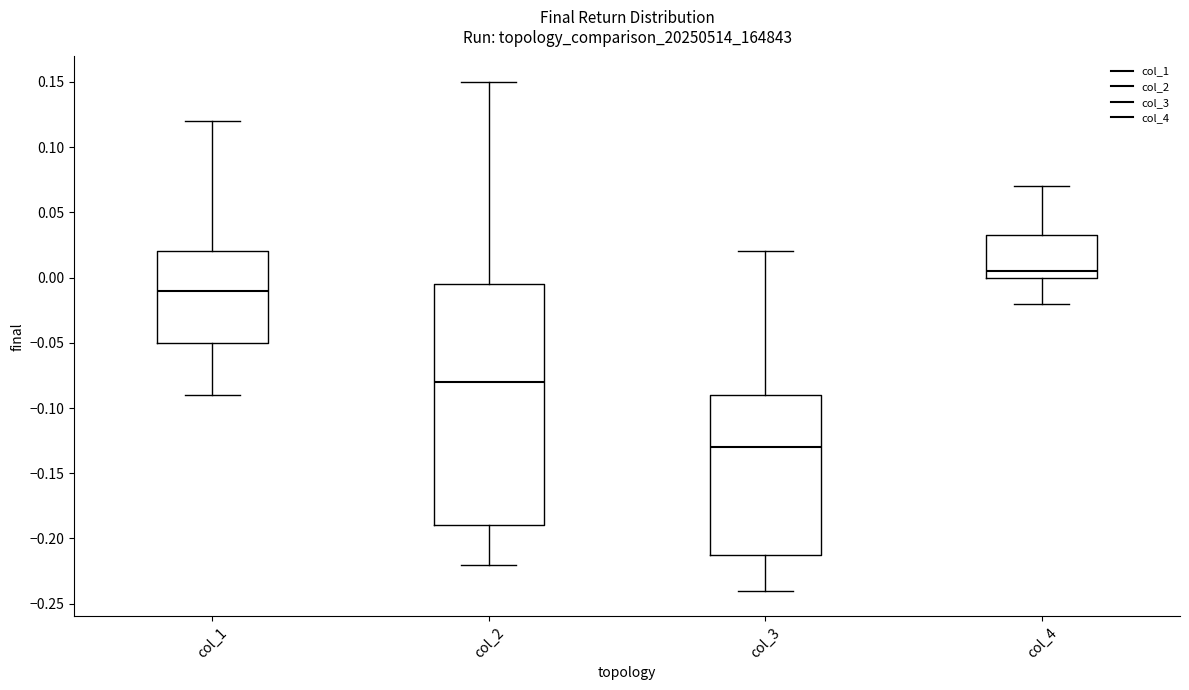

Reading left to right, transcribe this box plot: for each box, give where its median line is, the range the box spans, and where its two whiskers end, as read against the y-axis. The values are not printed on the chart, so give them approximately, as read against the axis.

col_1: median -0.010, box -0.050 to 0.020, whiskers -0.090 to 0.120
col_2: median -0.080, box -0.190 to -0.005, whiskers -0.220 to 0.150
col_3: median -0.130, box -0.210 to -0.090, whiskers -0.240 to 0.020
col_4: median 0.005, box 0.000 to 0.035, whiskers -0.020 to 0.070